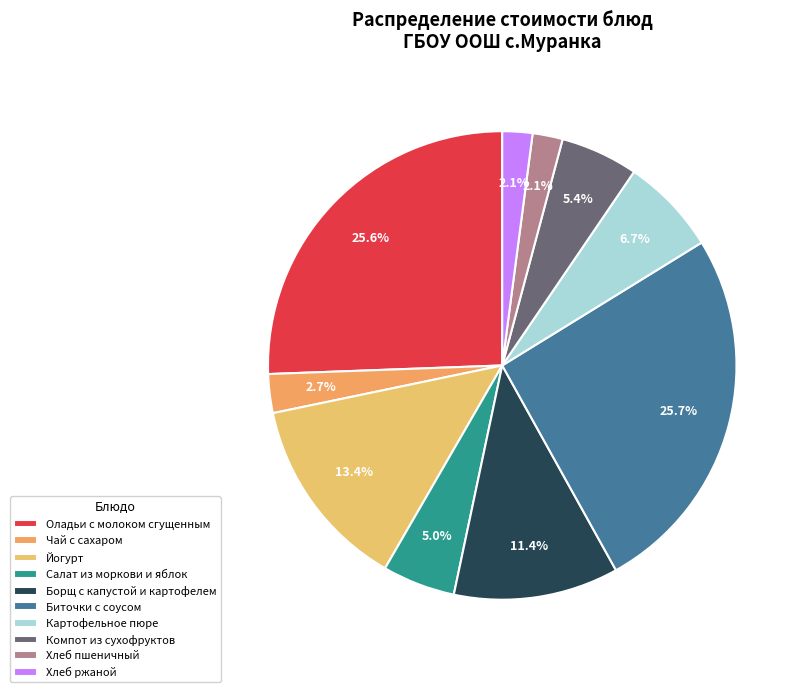

To the nearest percent, what is the difference between the largest and smallest slice percentages?

24%